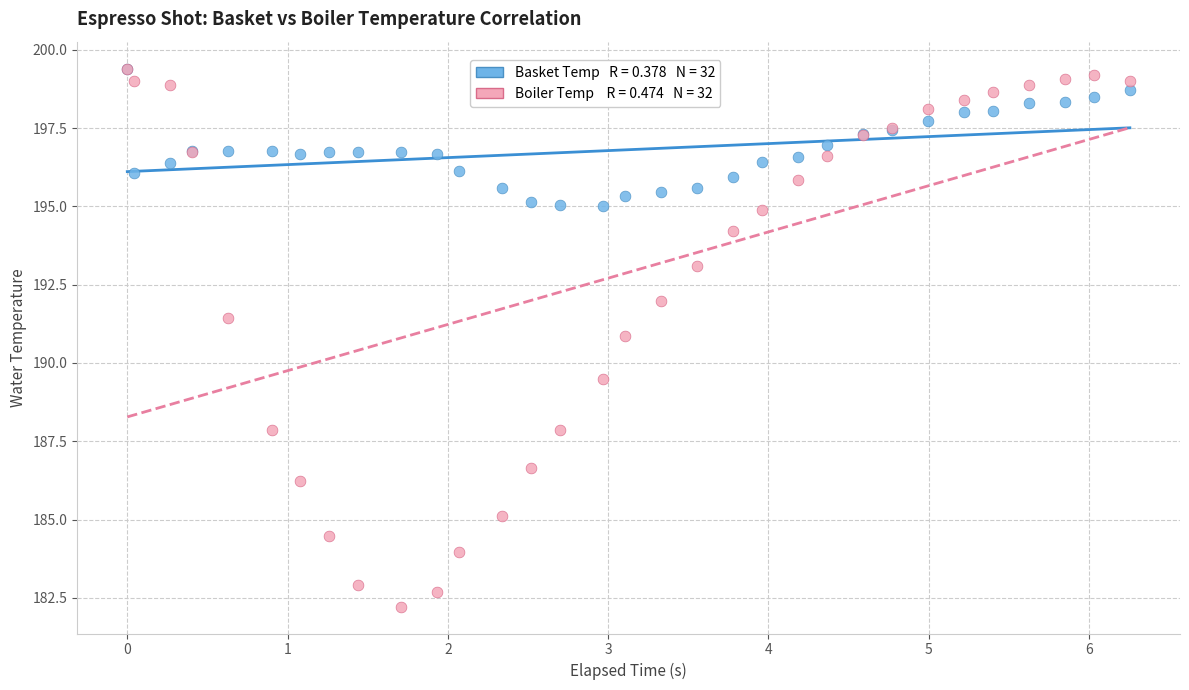

Across all series, what Y value is closest to 190?

189.5